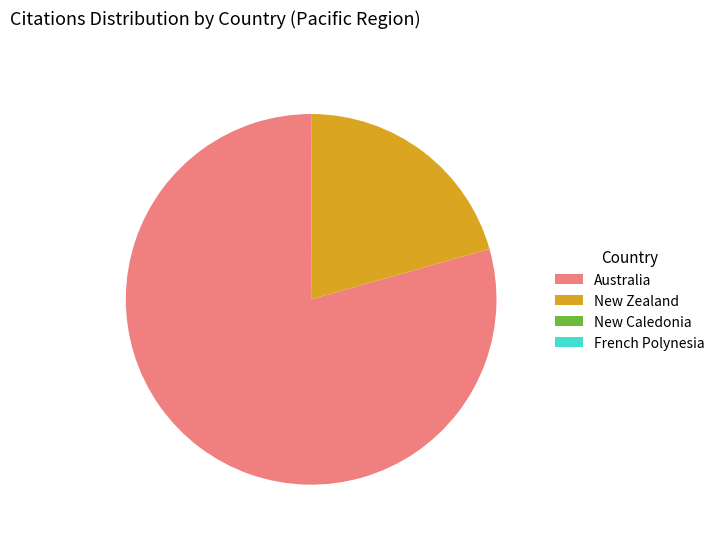

The Australia slice represents 94% of the pie. True or false?

False